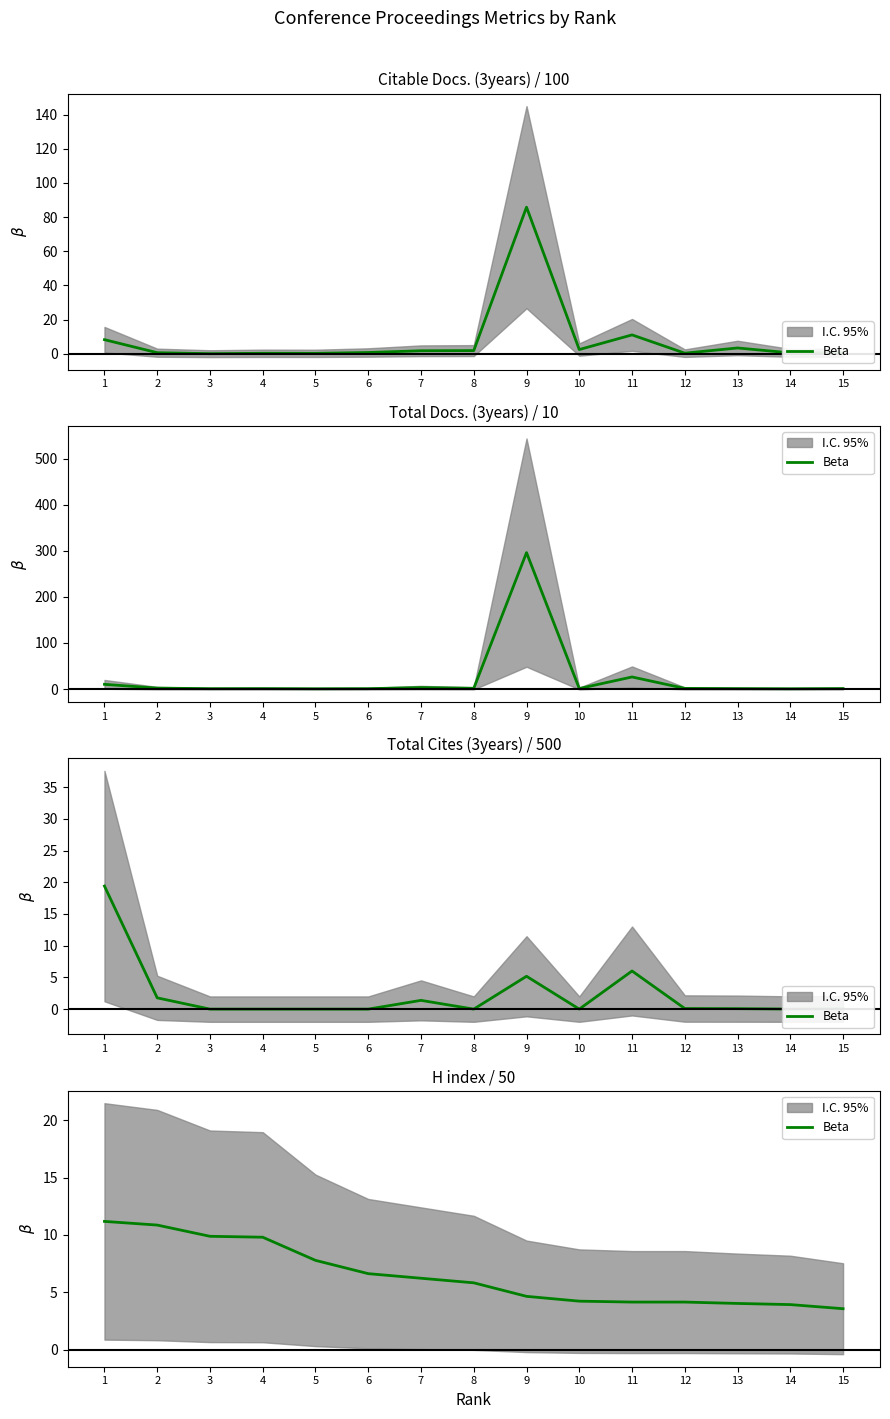

Reading left to right, extract all data points from this chart.

11.2	10.9	9.9	9.8	7.8	6.6	6.2	5.8	4.6	4.2	4.1	4.1	4.0	3.9	3.6